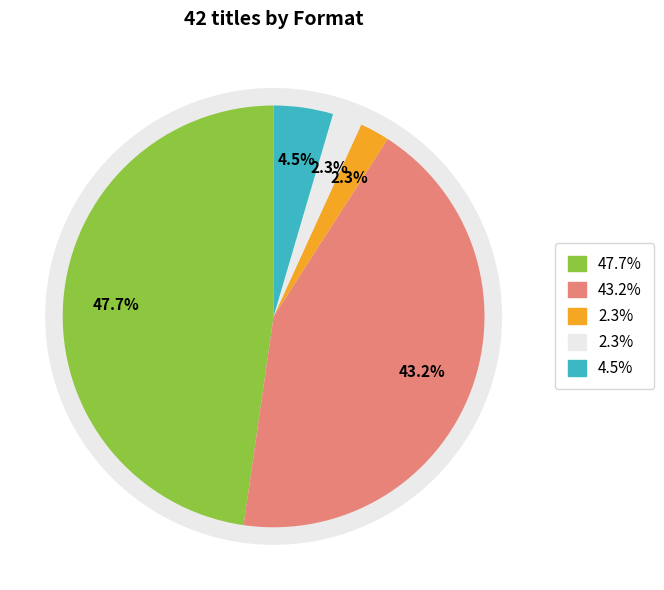

To the nearest percent, what percentage of the pie is Hardcover?

48%